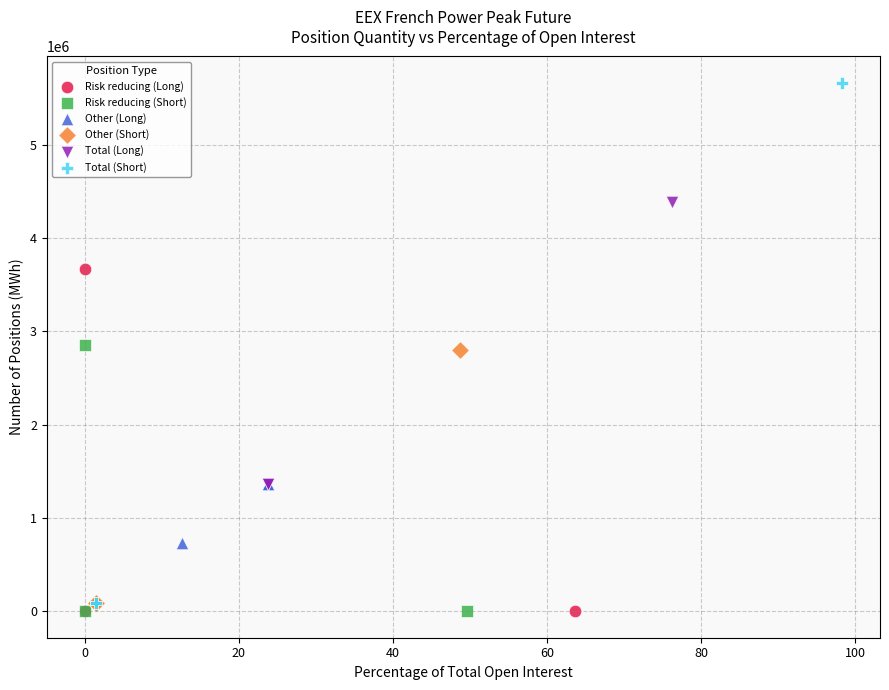

Which series reaches the maximum Y coordinate?

Total (Short)